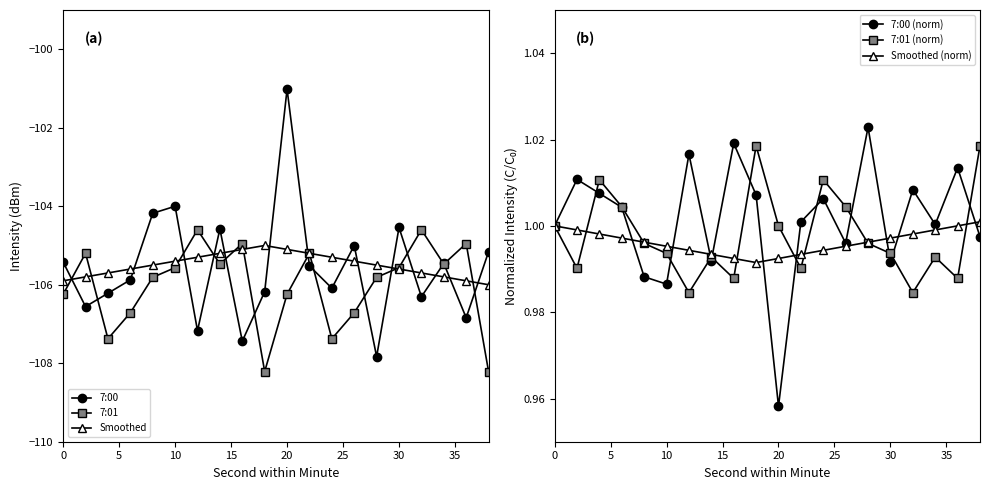

Reading left to right, extract all data points from this chart.

7:00: -105.4	-106.6	-106.2	-105.9	-104.2	-104.0	-107.2	-104.6	-107.4	-106.2	-101.0	-105.5	-106.1	-105.0	-107.8	-104.5	-106.3	-105.5	-106.8	-105.2
7:01: -106.2	-105.2	-107.4	-106.7	-105.8	-105.6	-104.6	-105.5	-105.0	-108.2	-106.2	-105.2	-107.4	-106.7	-105.8	-105.6	-104.6	-105.5	-105.0	-108.2
Smoothed: -105.9	-105.8	-105.7	-105.6	-105.5	-105.4	-105.3	-105.2	-105.1	-105.0	-105.1	-105.2	-105.3	-105.4	-105.5	-105.6	-105.7	-105.8	-105.9	-106.0
7:00 (norm): 1.0	1.0	1.0	1.0	1.0	1.0	1.0	1.0	1.0	1.0	1.0	1.0	1.0	1.0	1.0	1.0	1.0	1.0	1.0	1.0
7:01 (norm): 1.0	1.0	1.0	1.0	1.0	1.0	1.0	1.0	1.0	1.0	1.0	1.0	1.0	1.0	1.0	1.0	1.0	1.0	1.0	1.0
Smoothed (norm): 1.0	1.0	1.0	1.0	1.0	1.0	1.0	1.0	1.0	1.0	1.0	1.0	1.0	1.0	1.0	1.0	1.0	1.0	1.0	1.0